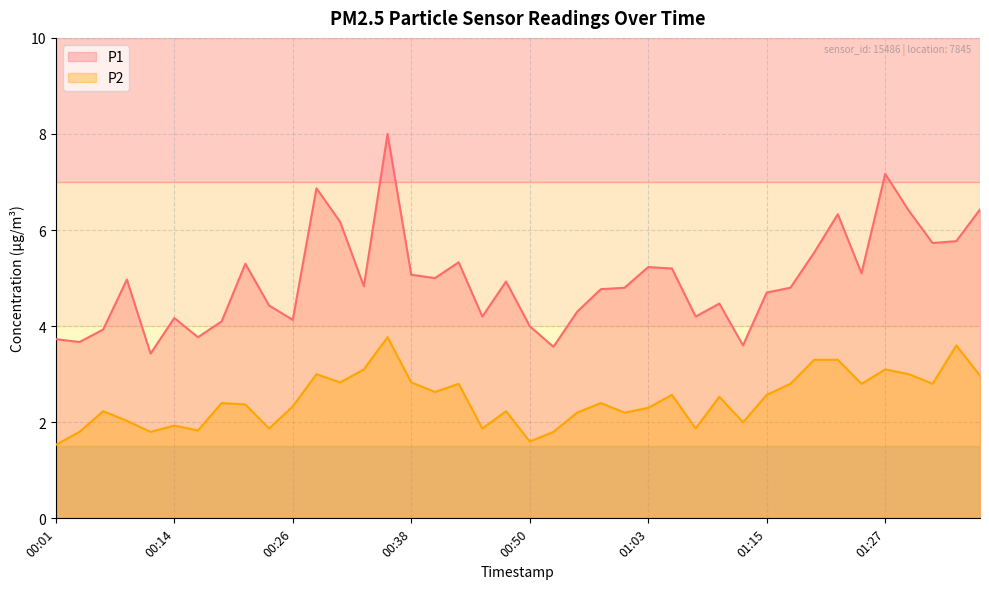

Which series has the largest total across all categories?

P1